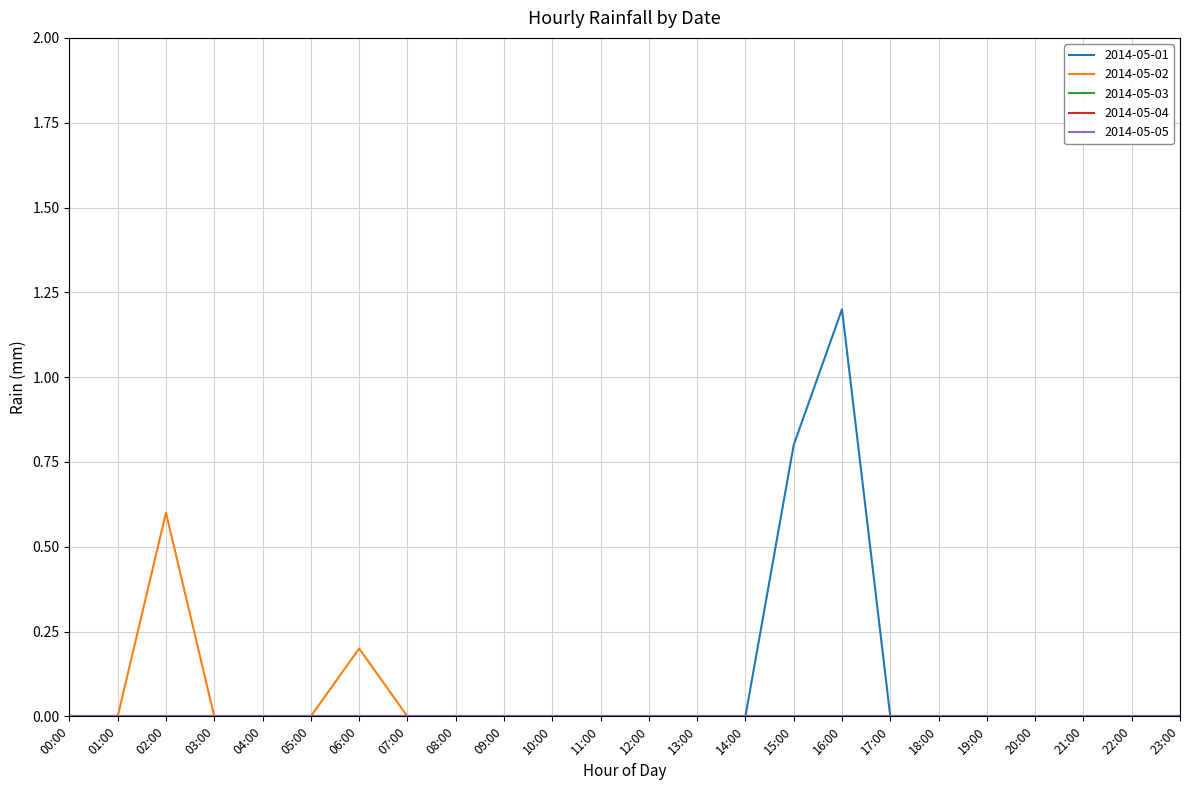

The 2014-05-04 series shows 0.0 at 17:00. True or false?

True